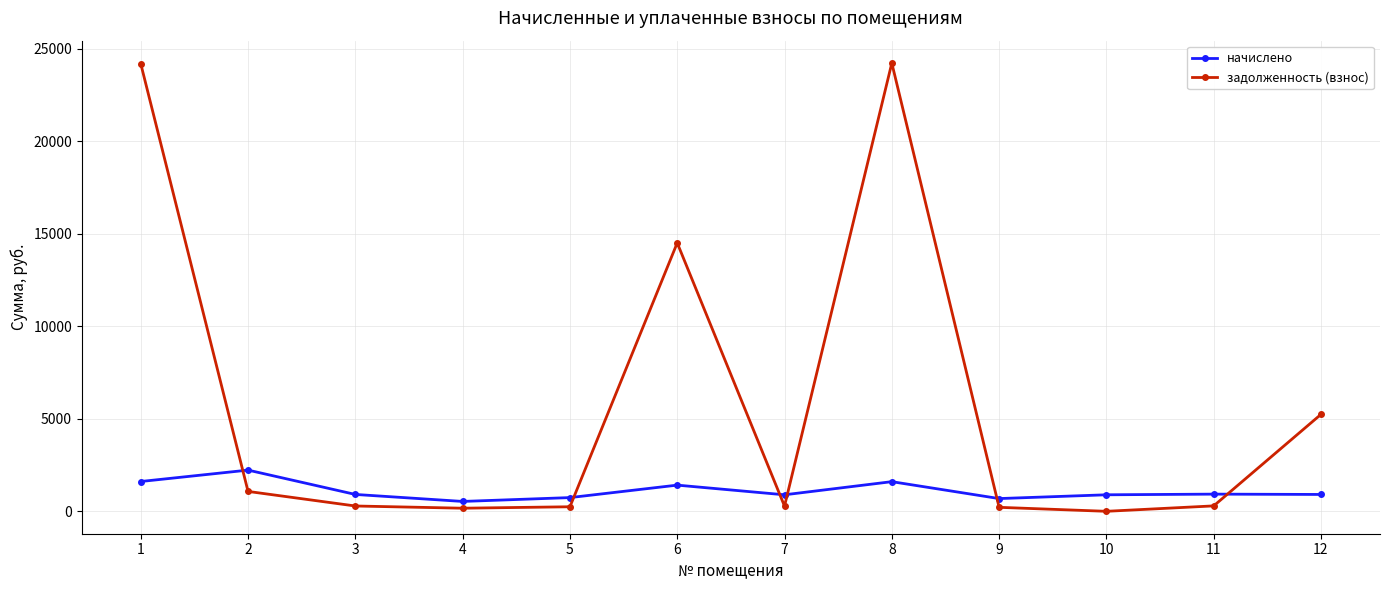

What is the sum of the задолженность (взнос) values at 5 and 2?

1324.6